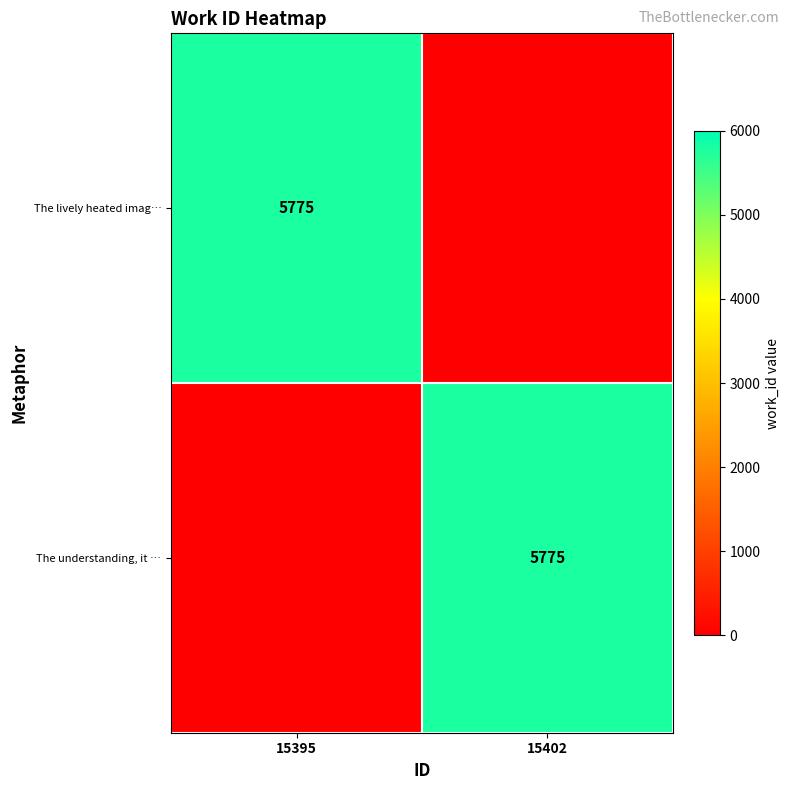

The value of The understanding, it … at 15402 is 5775. True or false?

True